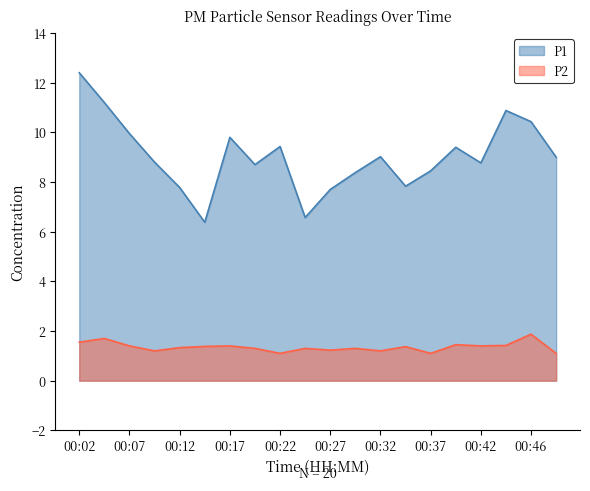

How many interior local peaks does the P2 series have?

7